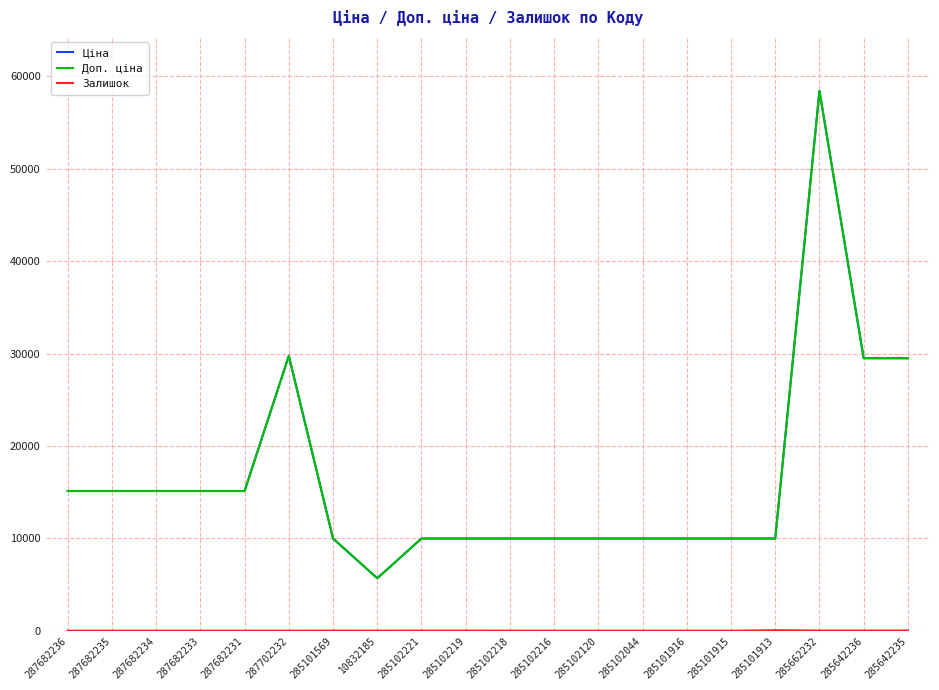

The Доп. ціна series shows 22385.6 at 287682233. True or false?

False